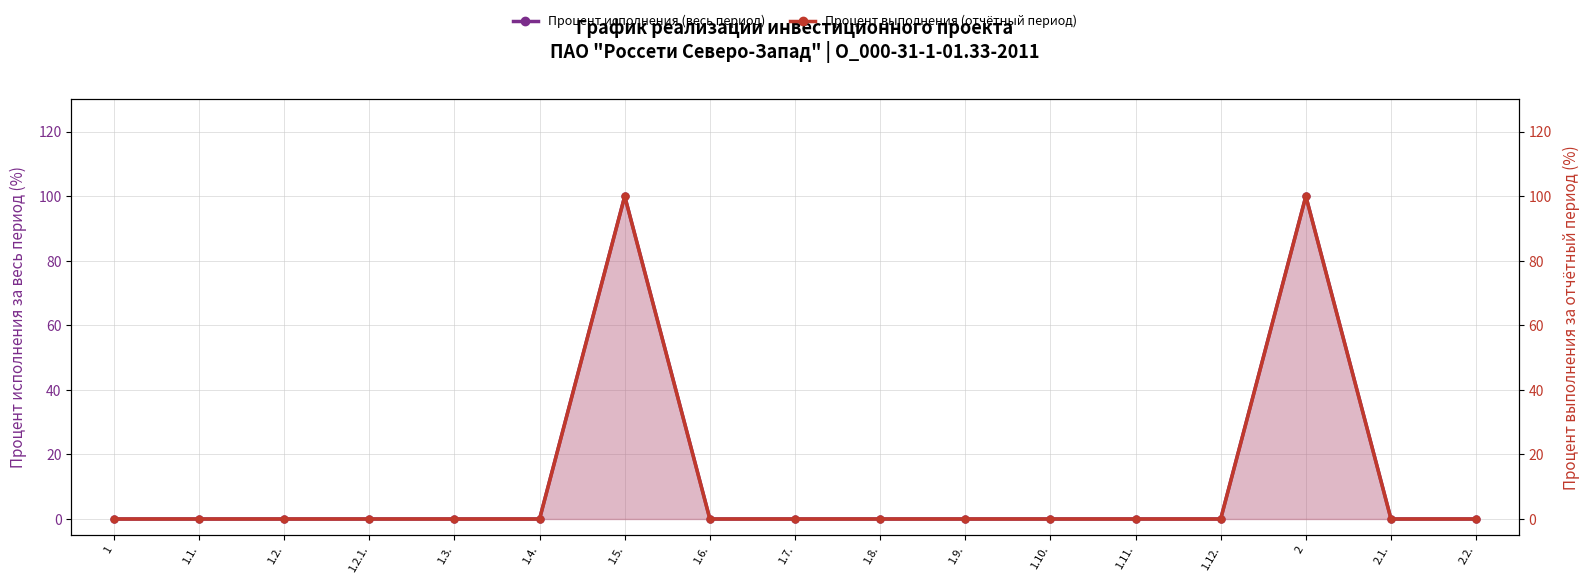

In Процент исполнения (весь период), how many points are higher than both neighbors (excluding endpoints)?

2